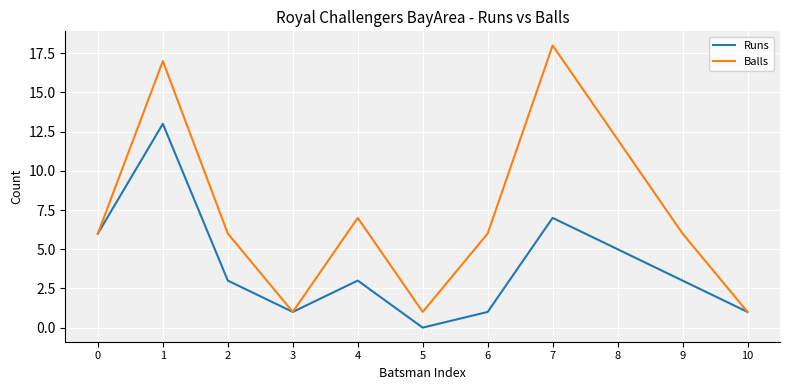

At which category is the sum across all series the highest?

1